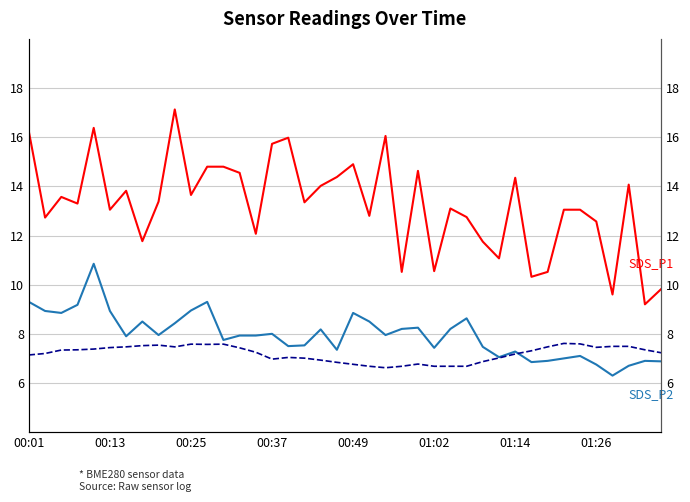

True or false: SDS_P2 and SDS_P1 cross at least once.

False